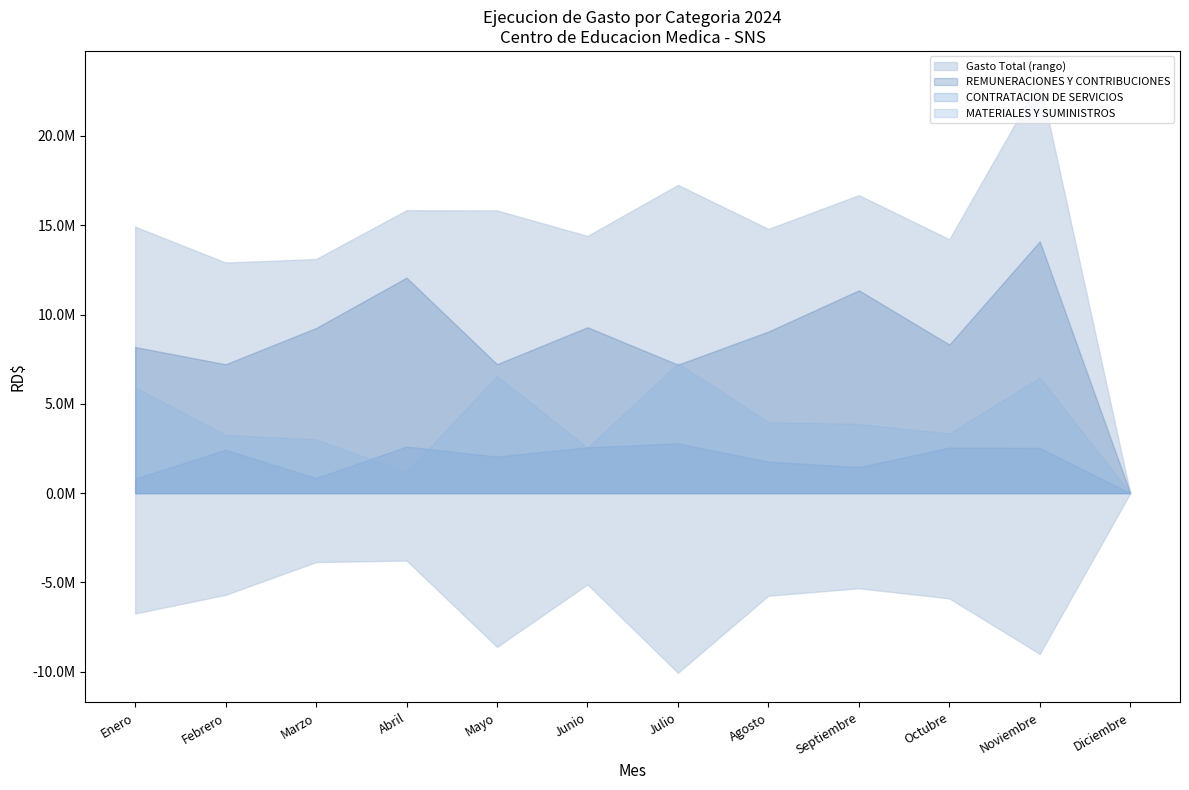

What is the difference between the maximum and minimum values in the REMUNERACIONES Y CONTRIBUCIONES series?

14100572.4